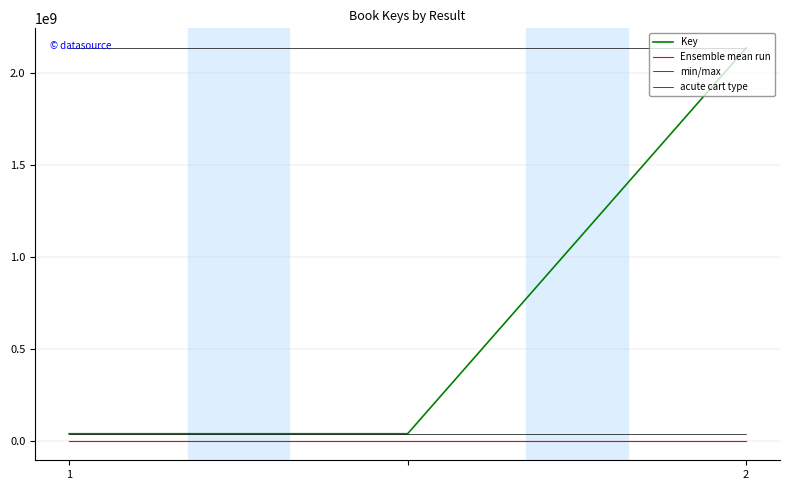

What is the difference between the maximum and minimum values?

2100086635